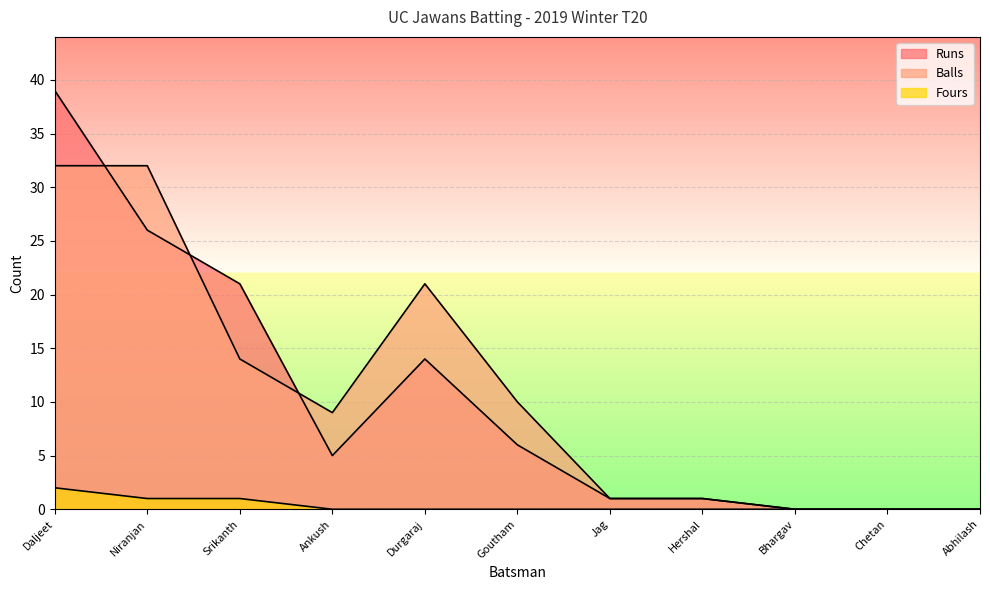

What are all the series names shown in the legend?

Runs, Balls, Fours